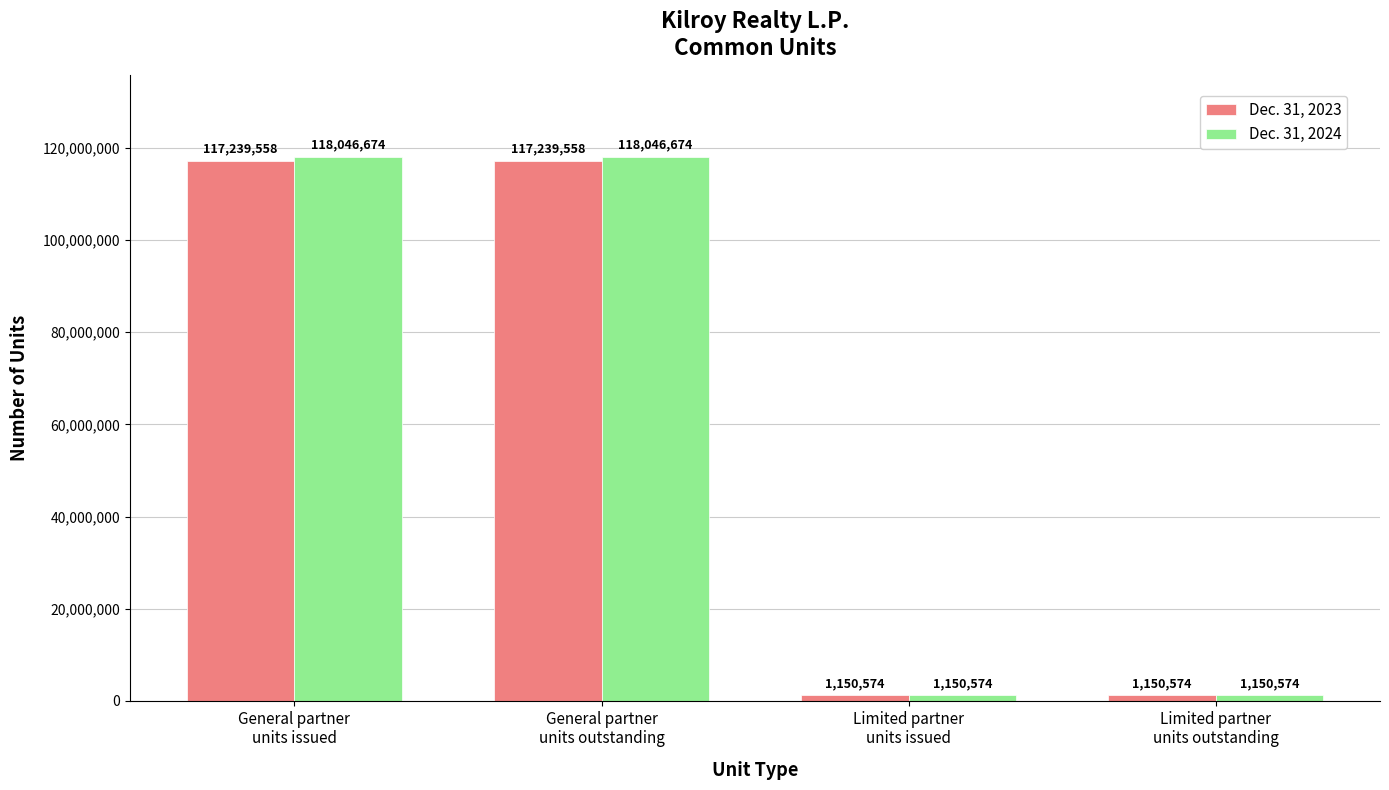

What is the minimum value for Dec. 31, 2024?

1150574